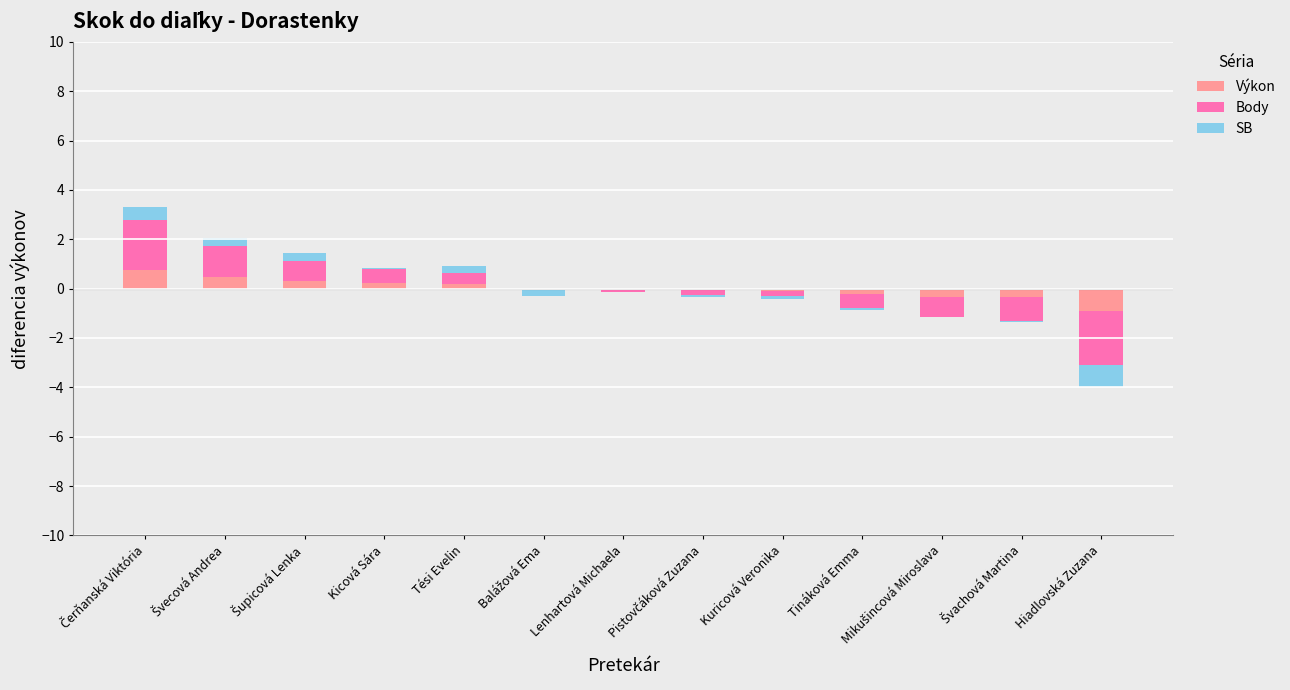

What is the smallest value displayed?

-2.2